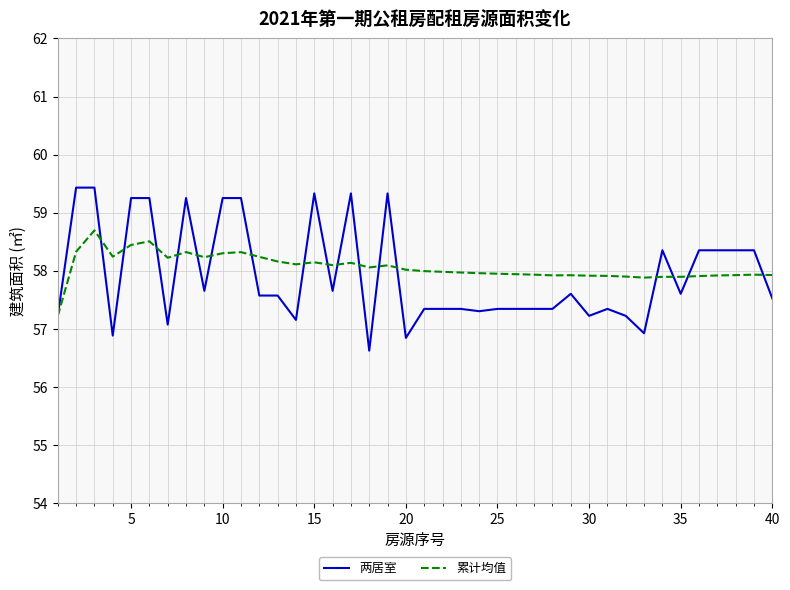

What is the greatest value displayed?

59.4